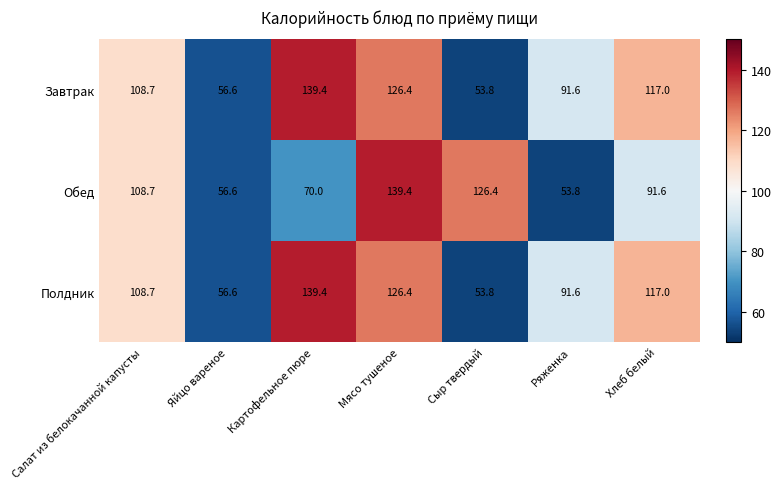

What is the minimum value shown in the chart?

53.8